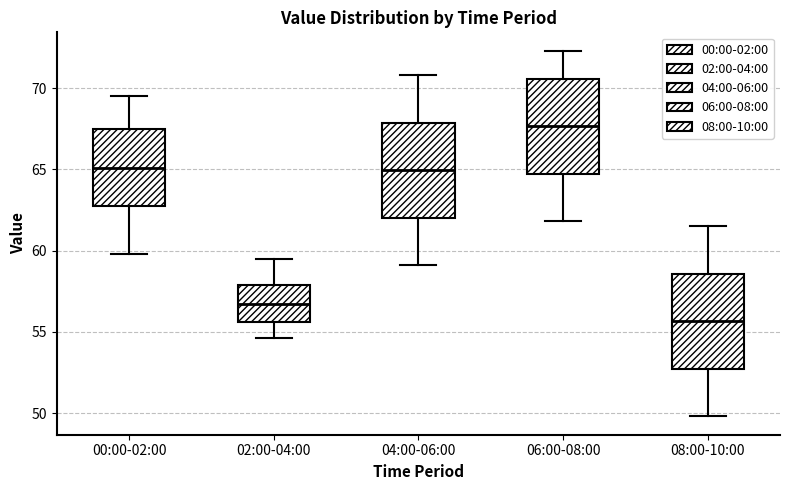

Which box's median line is the lowest?

08:00-10:00